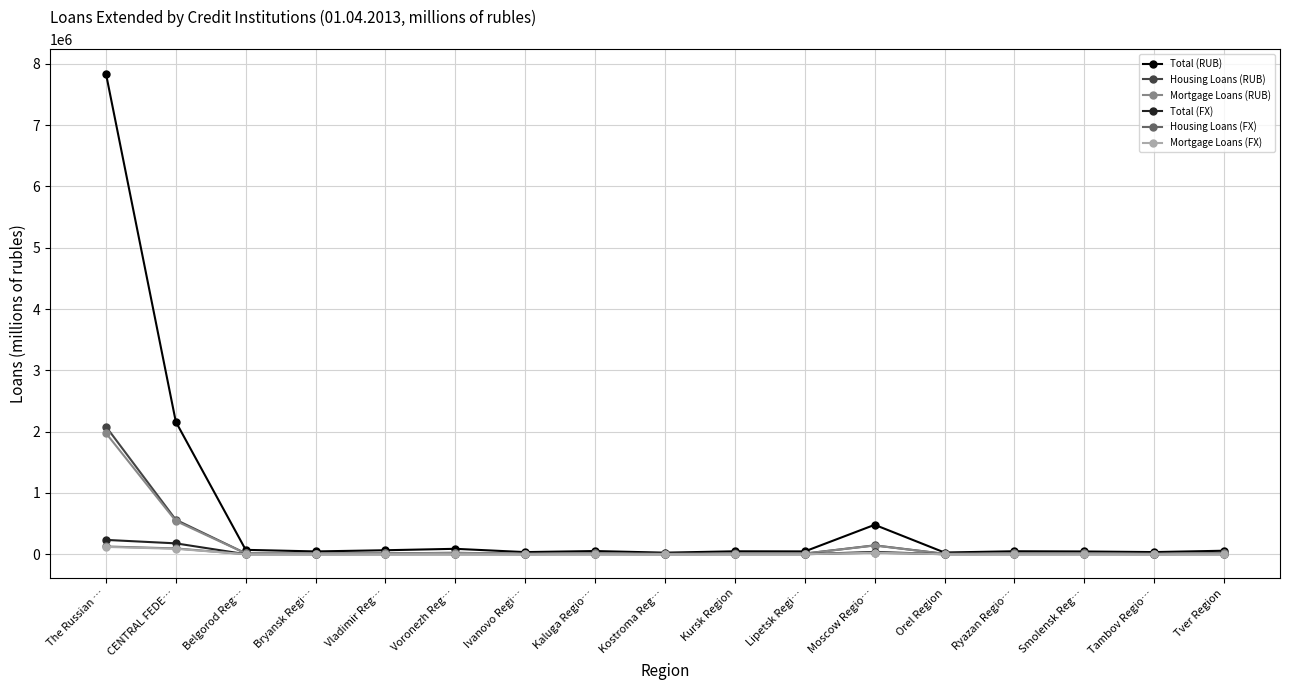

At which category is the sum across all series the highest?

The Russian …